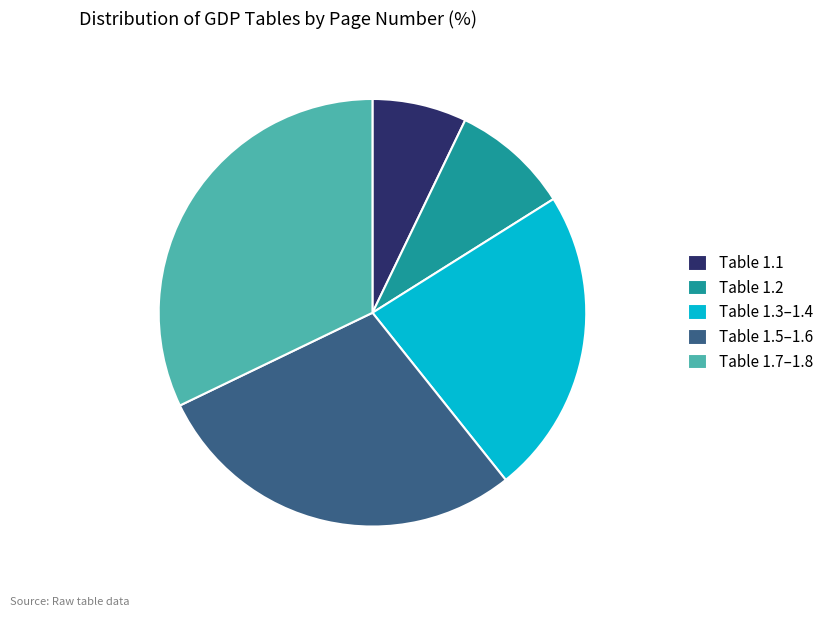

Count the number of slices in the pie.

5